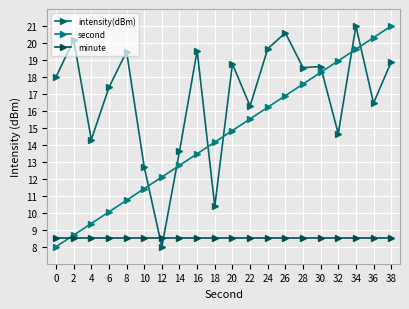

What is the value of the second point at the 9th from the left?

13.5